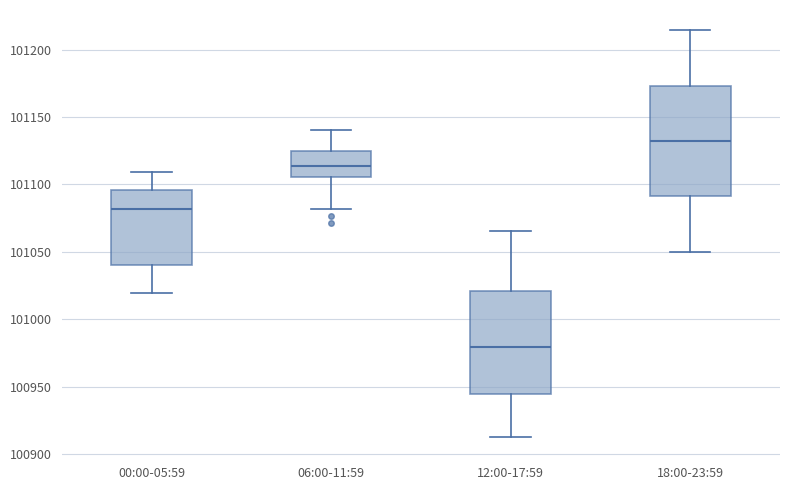

Reading left to right, read every box against the y-axis: the position of its median line, the range the box covers, and the ends of its whiskers. The values are not printed on the chart, so give them approximately, as read against the axis.

00:00-05:59: median 101080, box 101040 to 101095, whiskers 101020 to 101110
06:00-11:59: median 101115, box 101105 to 101125, whiskers 101080 to 101140
12:00-17:59: median 100980, box 100945 to 101020, whiskers 100915 to 101065
18:00-23:59: median 101130, box 101090 to 101175, whiskers 101050 to 101215